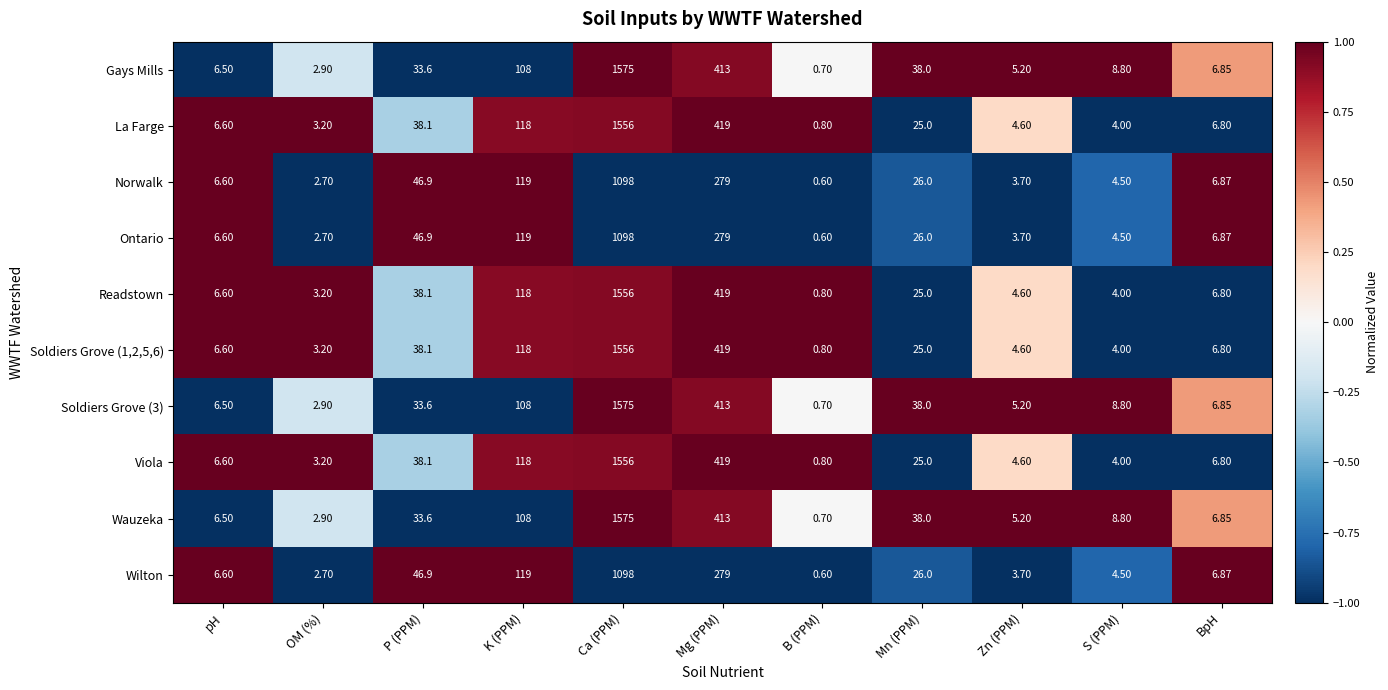

Which category has the highest value in the Viola series?

Ca (PPM)